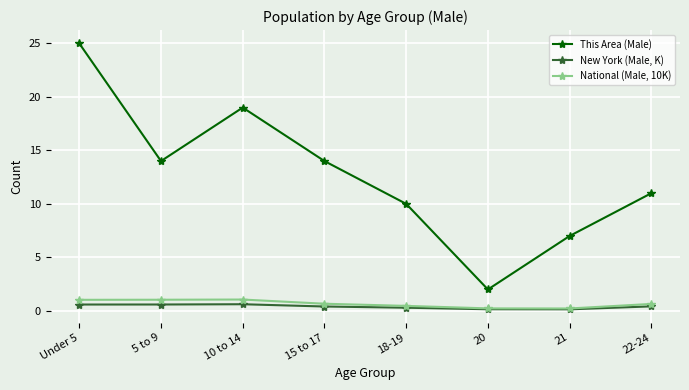

True or false: National (Male, 10K) has more than 0 points higher than both neighbors.

True